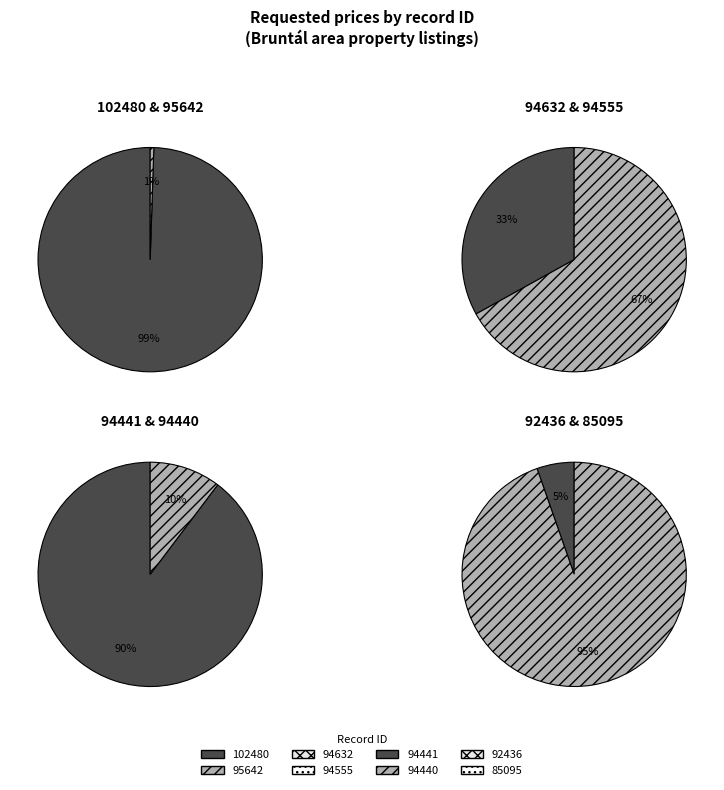

Which category has the smallest portion of the pie?

94632